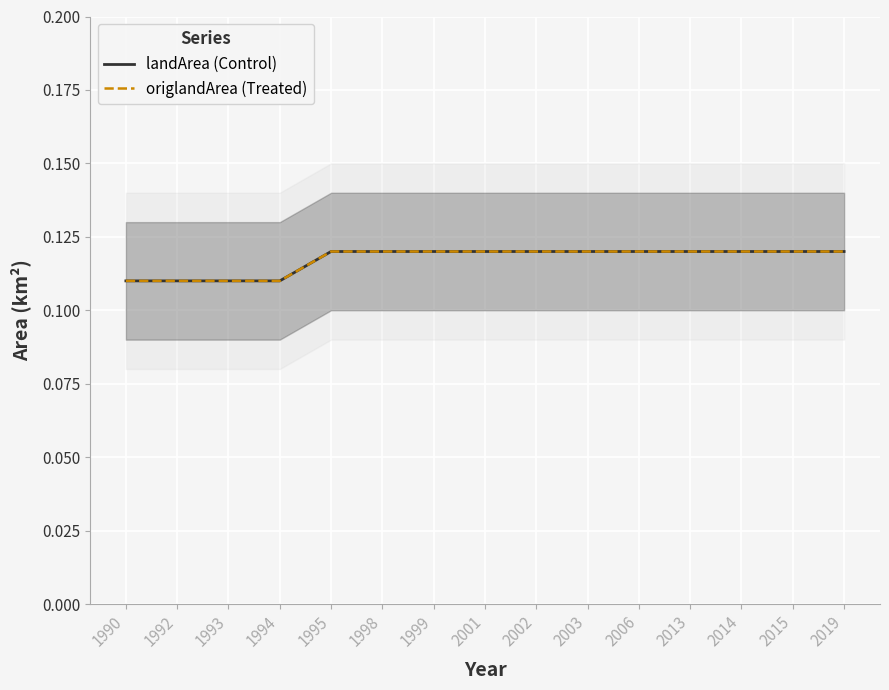

Is it true that origlandArea (Treated) equals 0.1 at 2013?

True